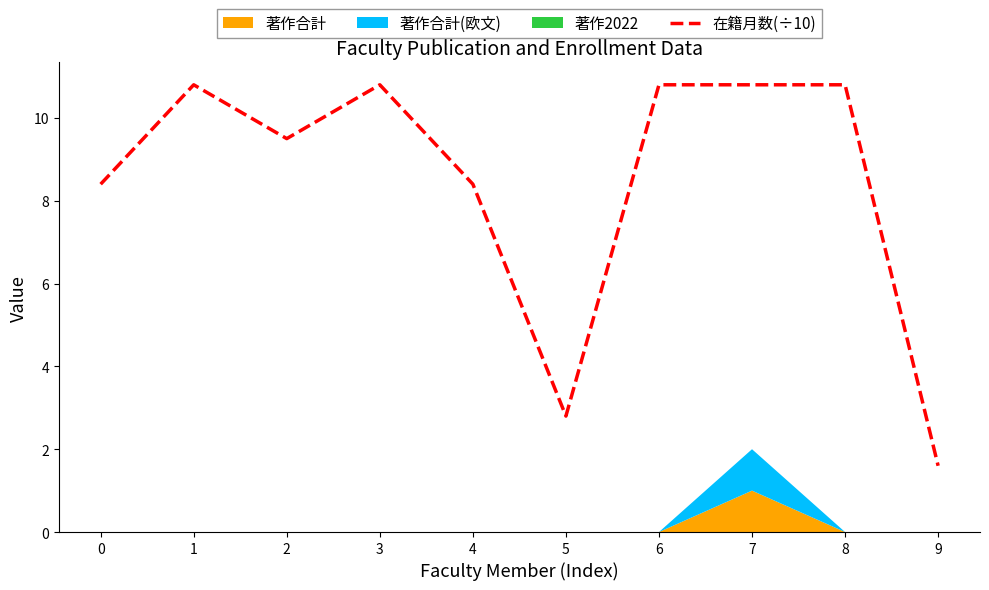

Where is the first local minimum?

2